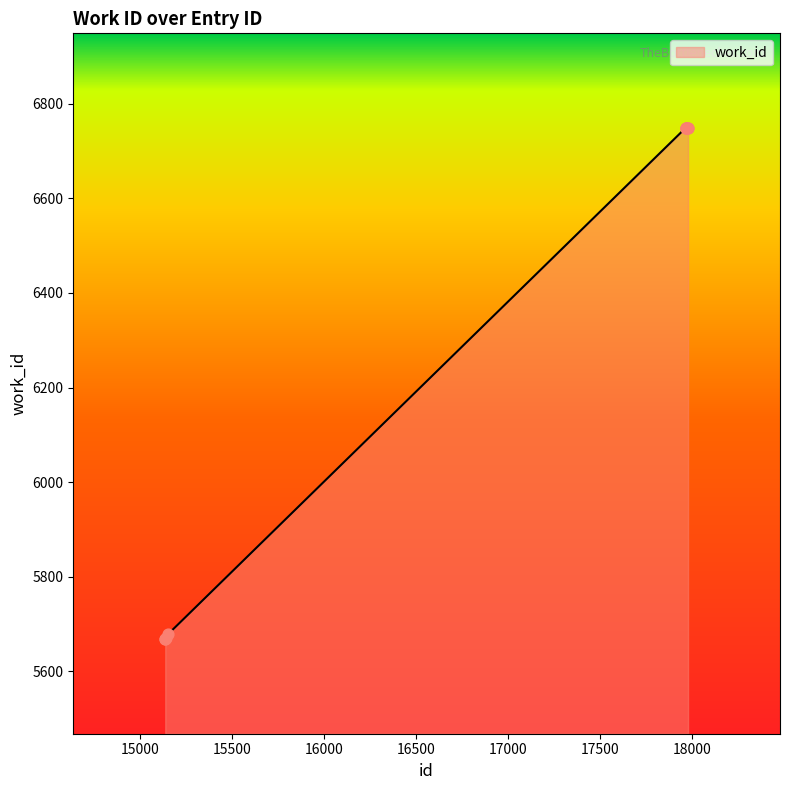

What is the minimum value shown in the chart?

5668